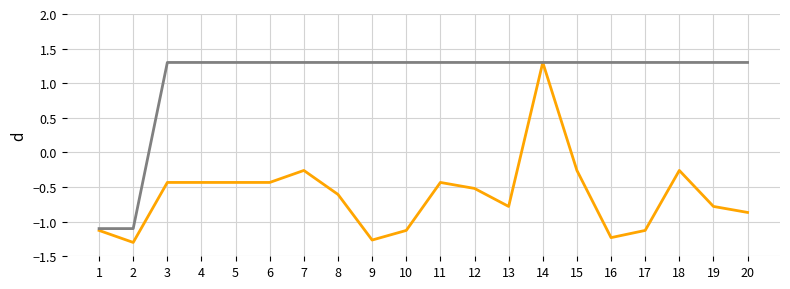

What is the maximum value shown in the chart?

1.3